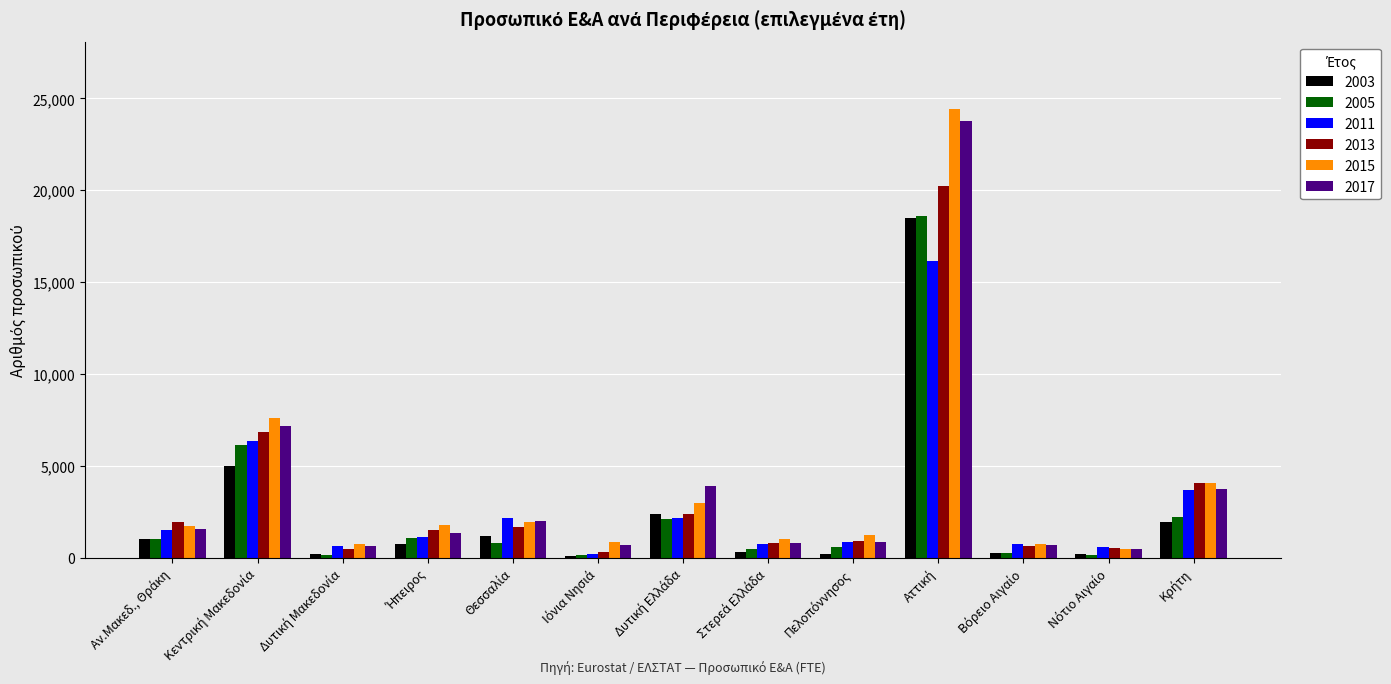

Which series has the largest range (max minus min)?

2015